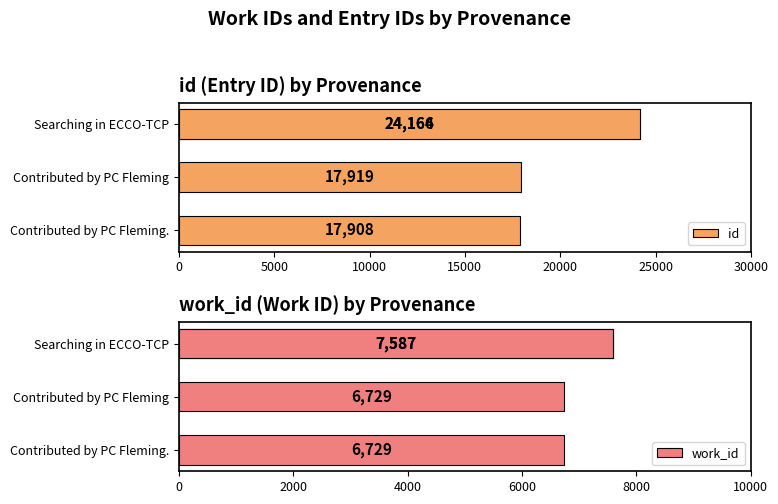

How many bars are there in each group?

2